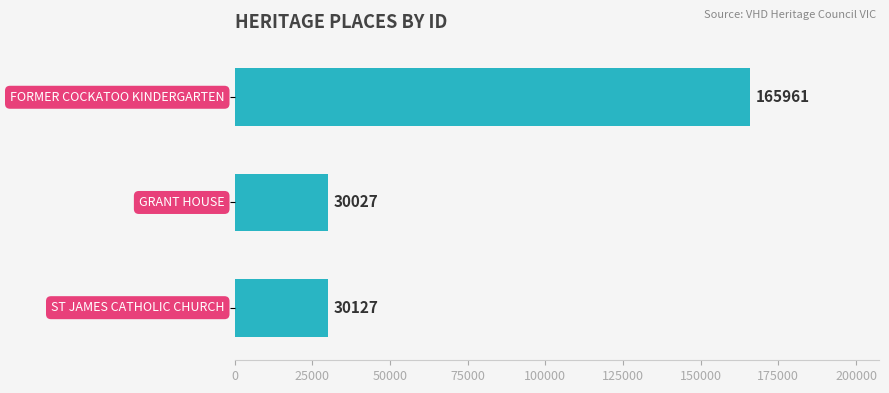

What is the value of the 3rd bar from the top?

30127